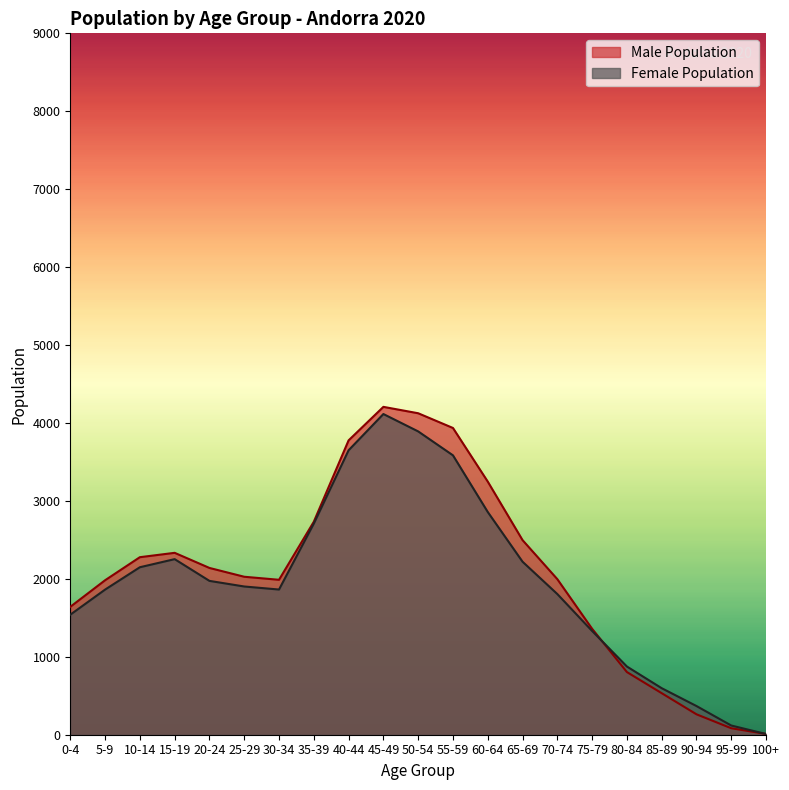

List the series in order of their overall mean, lowest first.

Female Population, Male Population